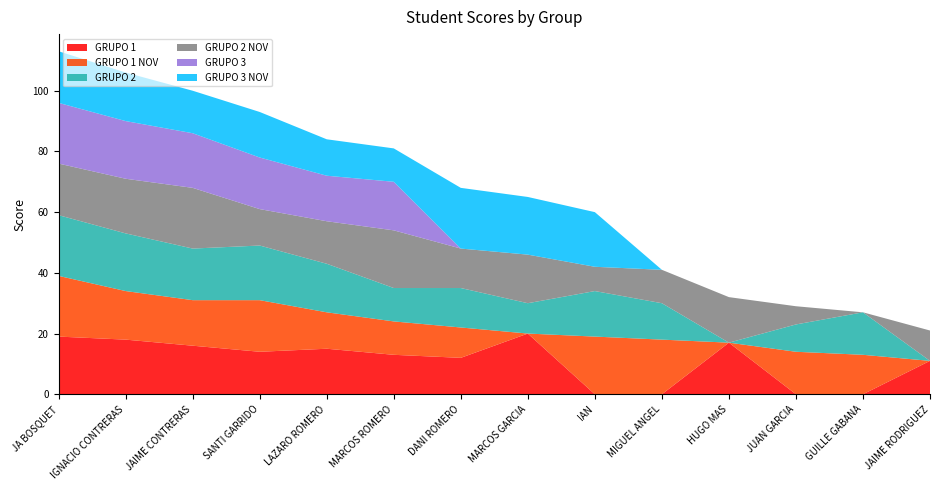

Reading right to left, transcribe all the data shown in this chart.

GRUPO 1: JAIME RODRIGUEZ=11	GUILLE GABANA=0	JUAN GARCIA=0	HUGO MAS=17	MIGUEL ANGEL=0	IAN=0	MARCOS GARCIA=20	DANI ROMERO=12	MARCOS ROMERO=13	LAZARO ROMERO=15	SANTI GARRIDO=14	JAIME CONTRERAS=16	IGNACIO CONTRERAS=18	JA BOSQUET=19
GRUPO 1 NOV: JAIME RODRIGUEZ=0	GUILLE GABANA=13	JUAN GARCIA=14	HUGO MAS=0	MIGUEL ANGEL=18	IAN=19	MARCOS GARCIA=0	DANI ROMERO=10	MARCOS ROMERO=11	LAZARO ROMERO=12	SANTI GARRIDO=17	JAIME CONTRERAS=15	IGNACIO CONTRERAS=16	JA BOSQUET=20
GRUPO 2: JAIME RODRIGUEZ=0	GUILLE GABANA=14	JUAN GARCIA=9	HUGO MAS=0	MIGUEL ANGEL=12	IAN=15	MARCOS GARCIA=10	DANI ROMERO=13	MARCOS ROMERO=11	LAZARO ROMERO=16	SANTI GARRIDO=18	JAIME CONTRERAS=17	IGNACIO CONTRERAS=19	JA BOSQUET=20
GRUPO 2 NOV: JAIME RODRIGUEZ=10	GUILLE GABANA=0	JUAN GARCIA=6	HUGO MAS=15	MIGUEL ANGEL=11	IAN=8	MARCOS GARCIA=16	DANI ROMERO=13	MARCOS ROMERO=19	LAZARO ROMERO=14	SANTI GARRIDO=12	JAIME CONTRERAS=20	IGNACIO CONTRERAS=18	JA BOSQUET=17
GRUPO 3: JAIME RODRIGUEZ=0	GUILLE GABANA=0	JUAN GARCIA=0	HUGO MAS=0	MIGUEL ANGEL=0	IAN=0	MARCOS GARCIA=0	DANI ROMERO=0	MARCOS ROMERO=16	LAZARO ROMERO=15	SANTI GARRIDO=17	JAIME CONTRERAS=18	IGNACIO CONTRERAS=19	JA BOSQUET=20
GRUPO 3 NOV: JAIME RODRIGUEZ=0	GUILLE GABANA=0	JUAN GARCIA=0	HUGO MAS=0	MIGUEL ANGEL=0	IAN=18	MARCOS GARCIA=19	DANI ROMERO=20	MARCOS ROMERO=11	LAZARO ROMERO=12	SANTI GARRIDO=15	JAIME CONTRERAS=14	IGNACIO CONTRERAS=16	JA BOSQUET=17